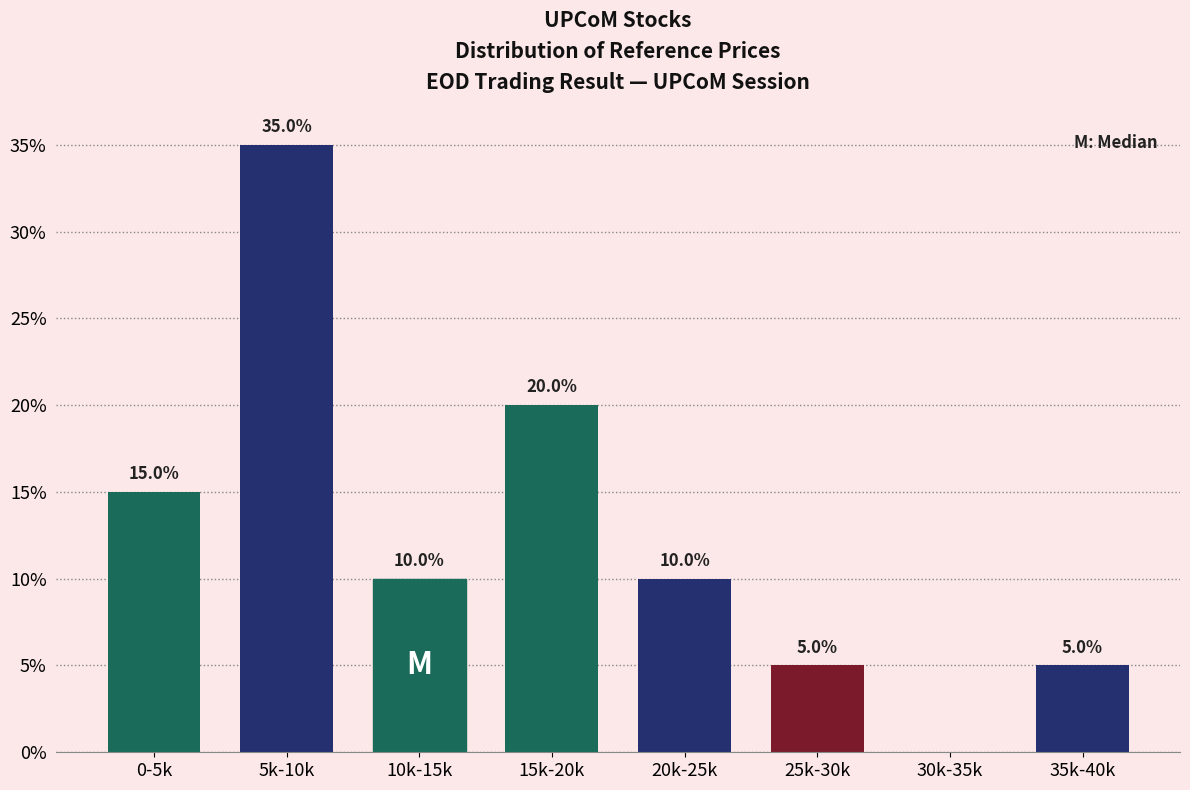

Reading right to left, what are all the values shown in this chart?

35k-40k=5	30k-35k=0	25k-30k=5	20k-25k=10	15k-20k=20	10k-15k=10	5k-10k=35	0-5k=15